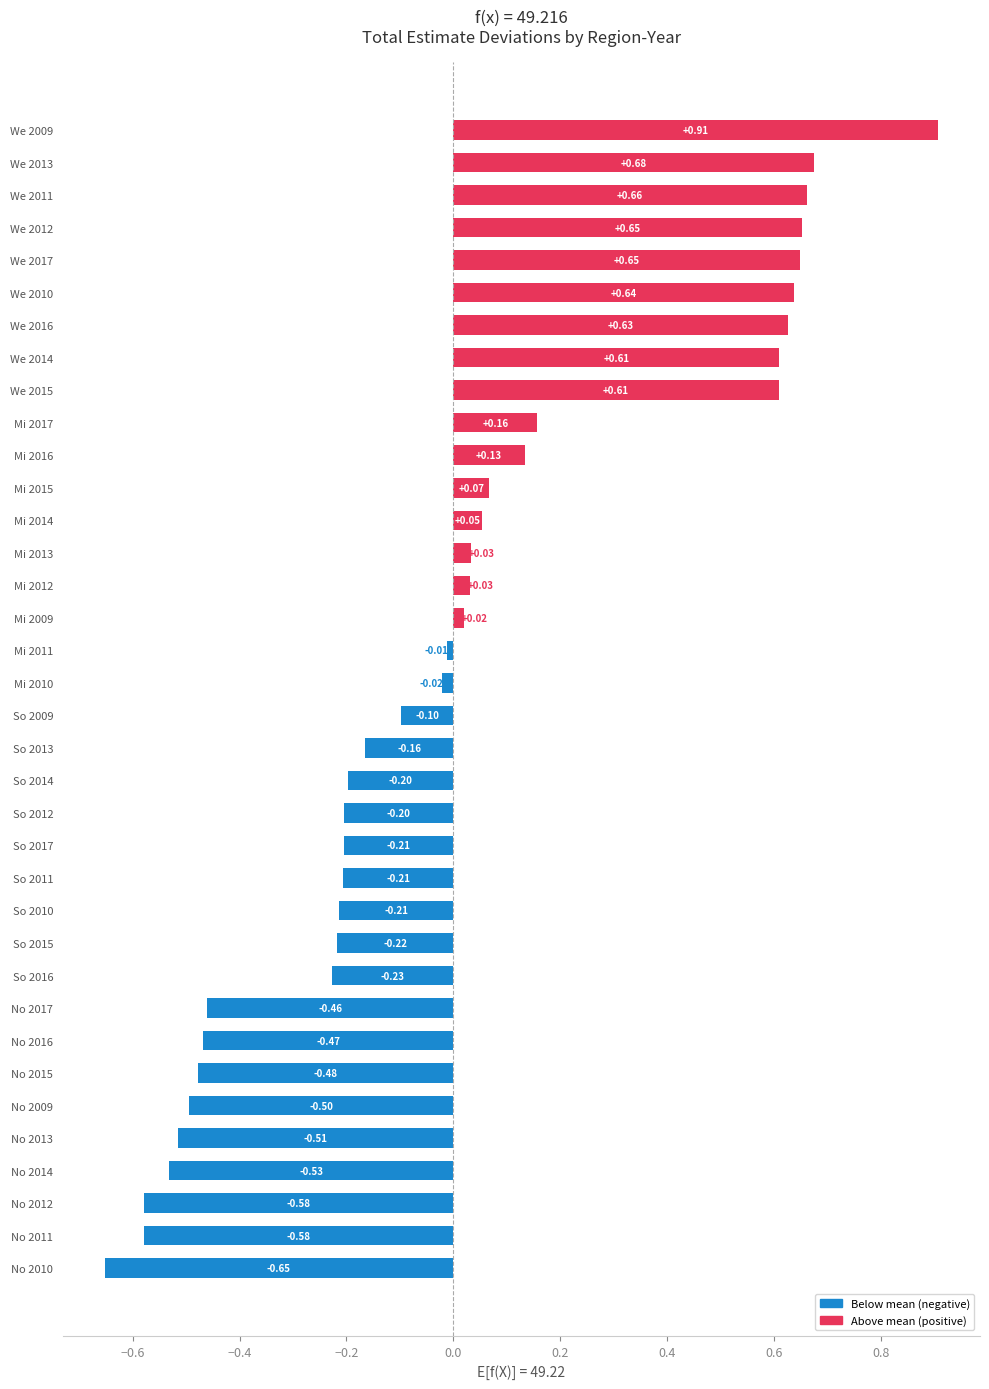

Which has a higher value, Mi 2015 or So 2012?

Mi 2015